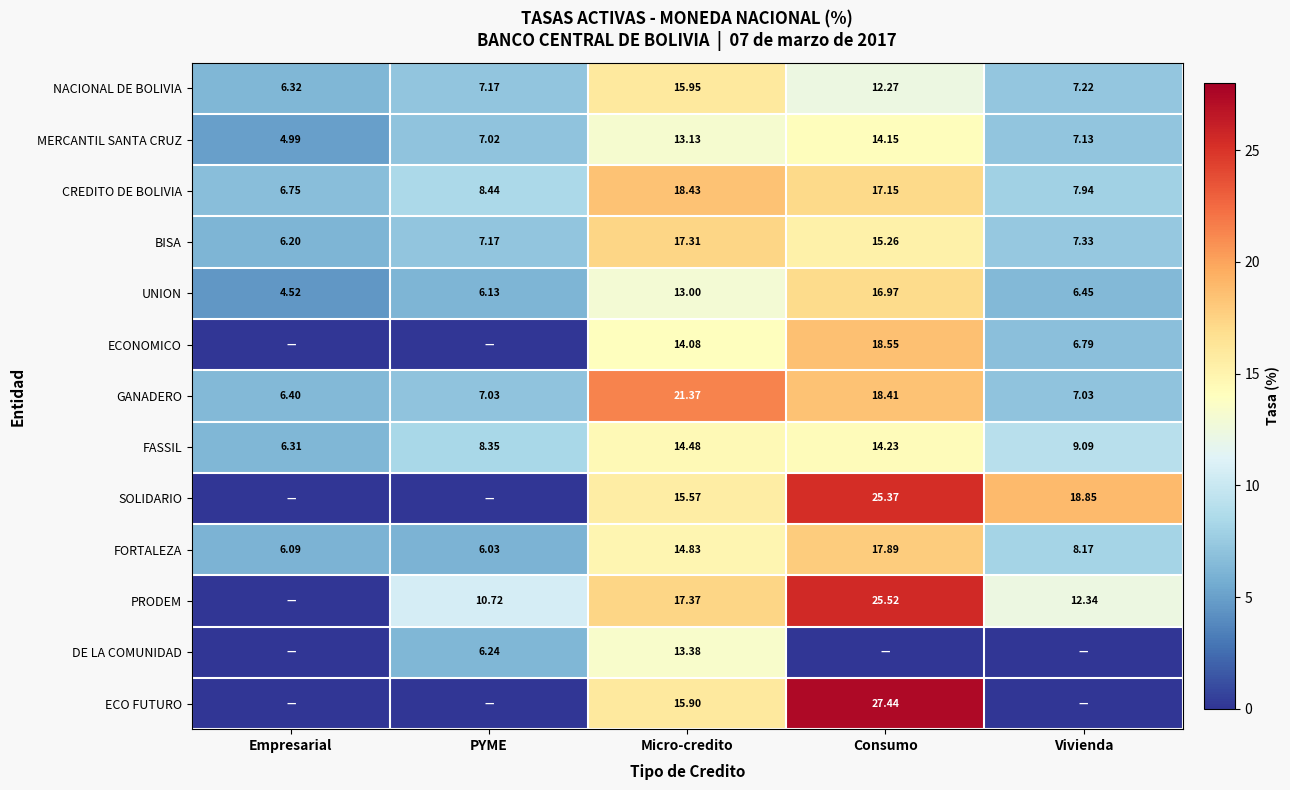

What is the difference between the highest and lowest values at PYME?

10.7